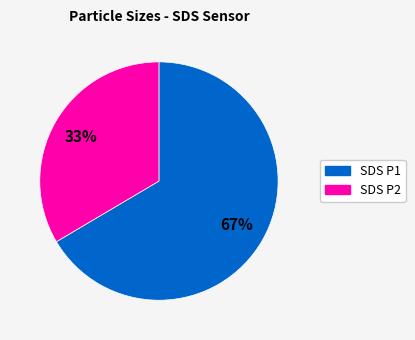

Which has a higher value, SDS P1 or SDS P2?

SDS P1